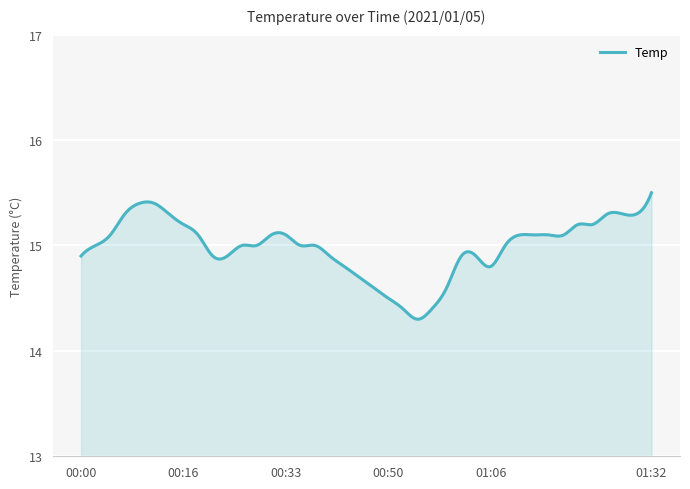

What is the difference between the maximum and minimum values?

1.2